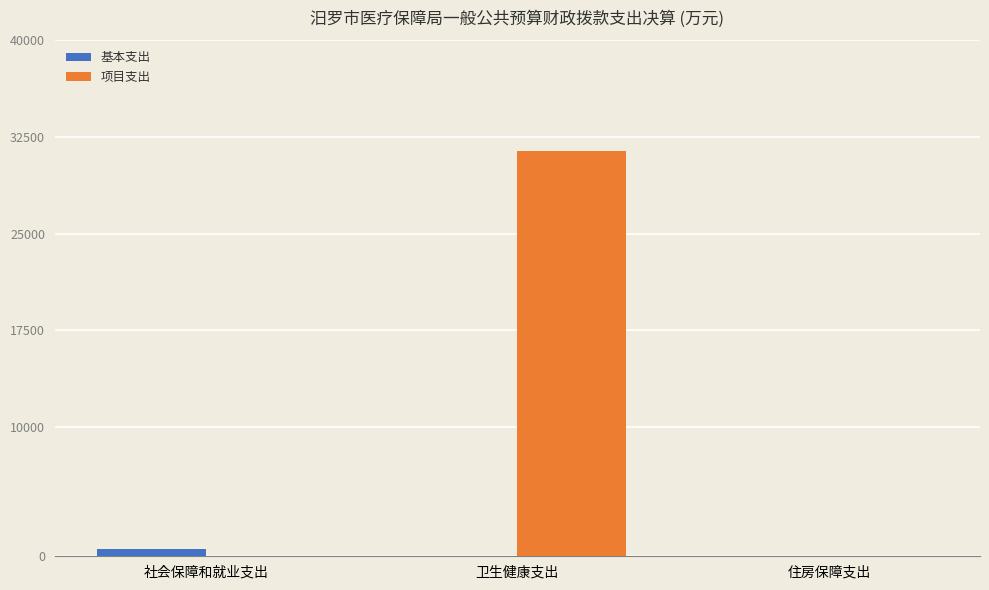

How many data points in 基本支出 are above 26?

2